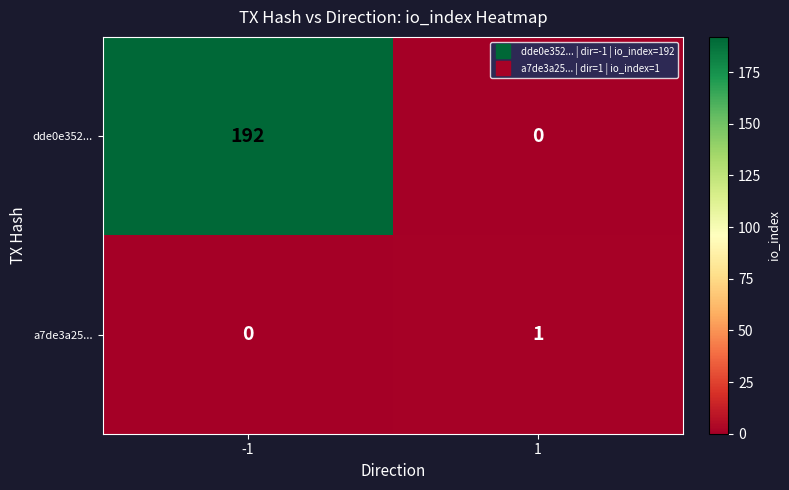

Rank the series at 1 from lowest to highest value.

dde0e352..., a7de3a25...